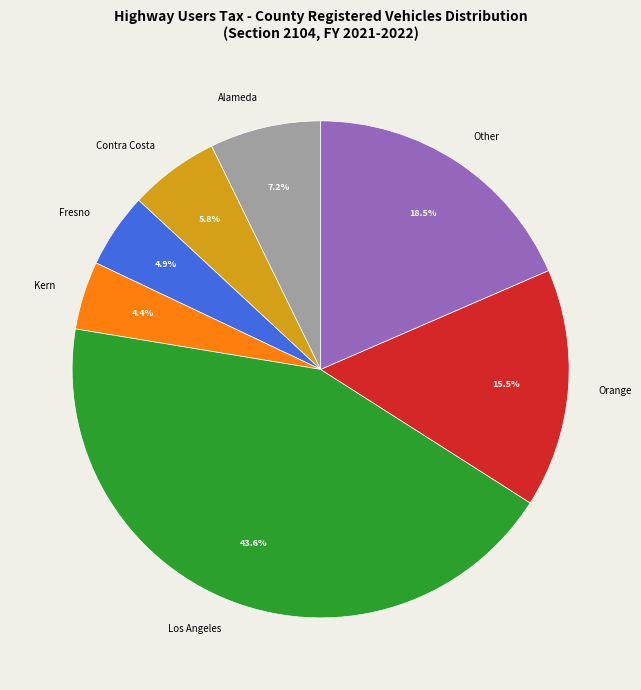

Is there any slice that represents more than half of the pie?

No